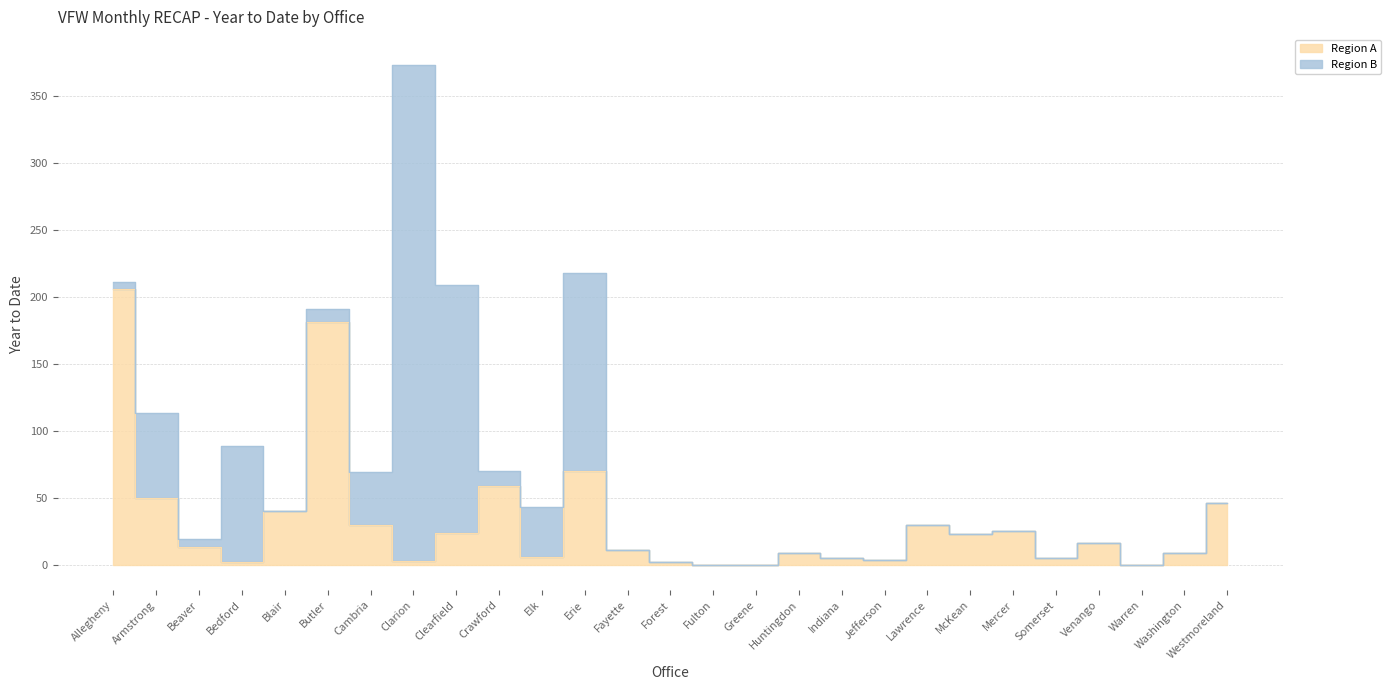

Rank the categories by value from highest to lowest.

Allegheny, Butler, Erie, Crawford, Armstrong, Westmoreland, Blair, Cambria, Lawrence, Mercer, Clearfield, McKean, Venango, Beaver, Fayette, Huntingdon, Washington, Elk, Indiana, Somerset, Jefferson, Clarion, Bedford, Forest, Fulton, Greene, Warren